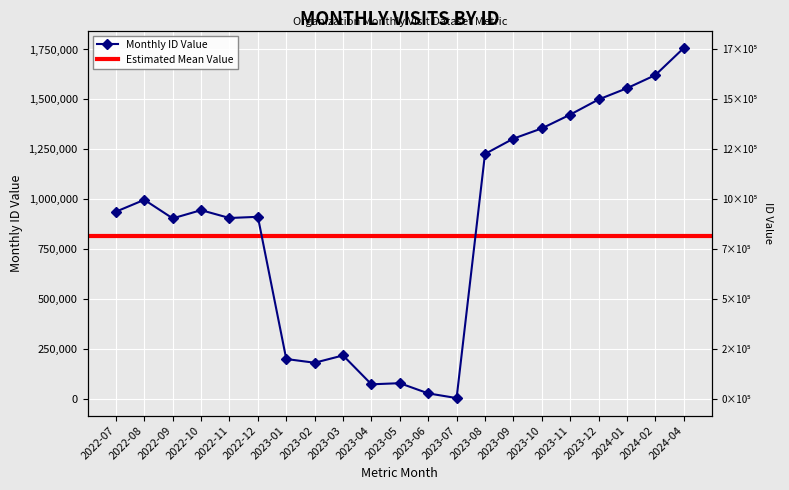

What is the difference between the maximum and minimum values?

1753746